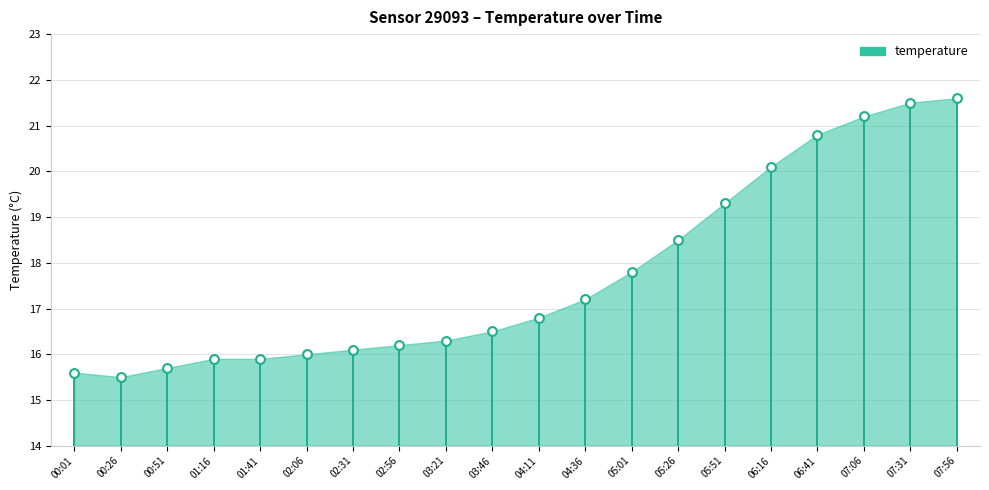

What is the range of Y values (max minus min)?

6.1